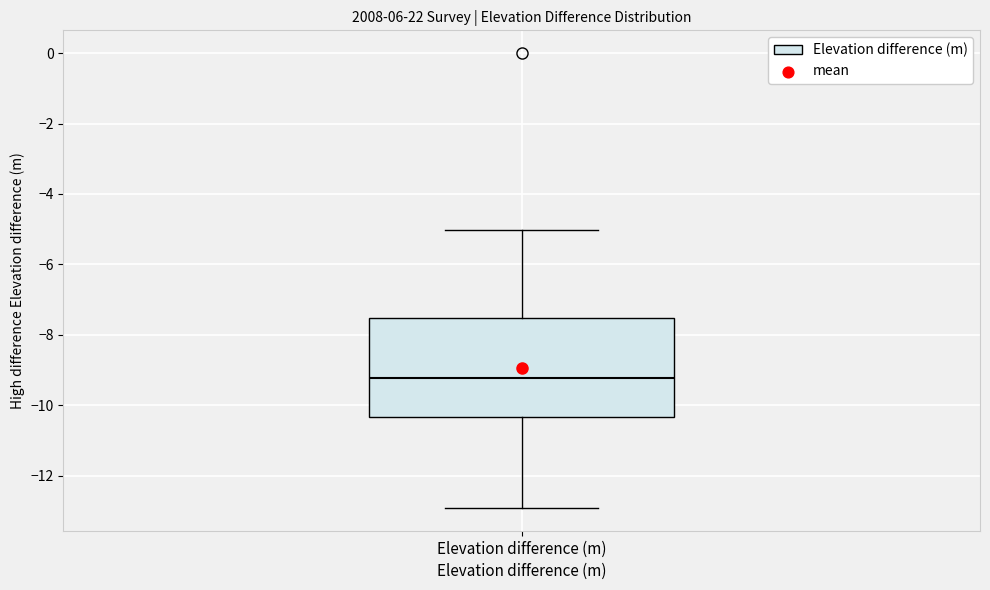

Transcribe this box plot: give where the median line is, the range the box spans, and where the two whiskers end, as read against the y-axis. The values are not printed on the chart, so give them approximately, as read against the axis.

median -9.2, box -10.4 to -7.6, whiskers -13.0 to -5.0